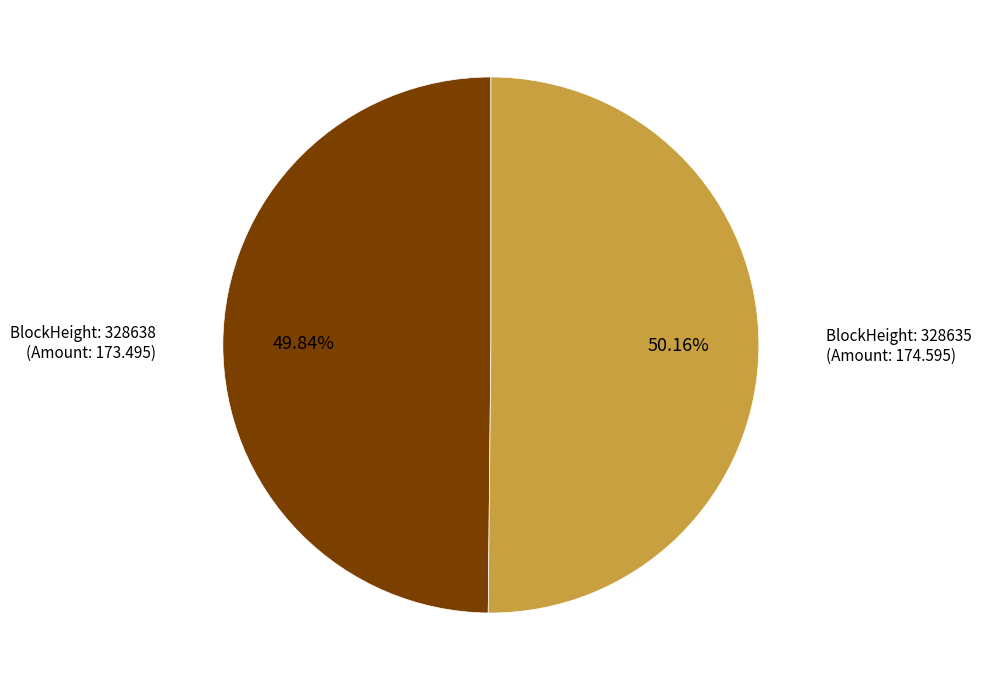

Is there a majority slice in this chart?

Yes